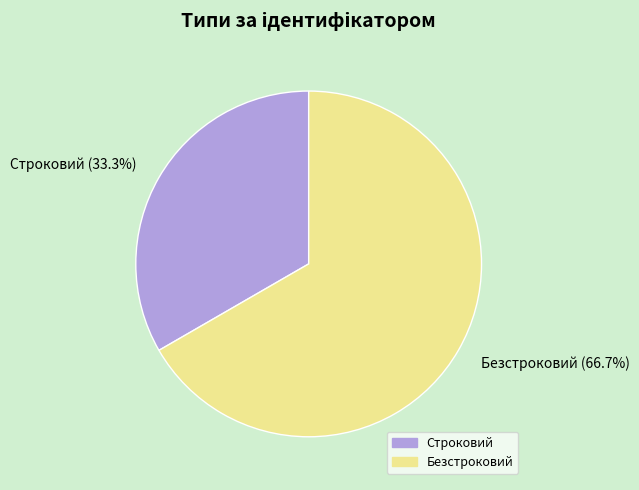

What portion of the pie excludes Безстроковий?

33.3%